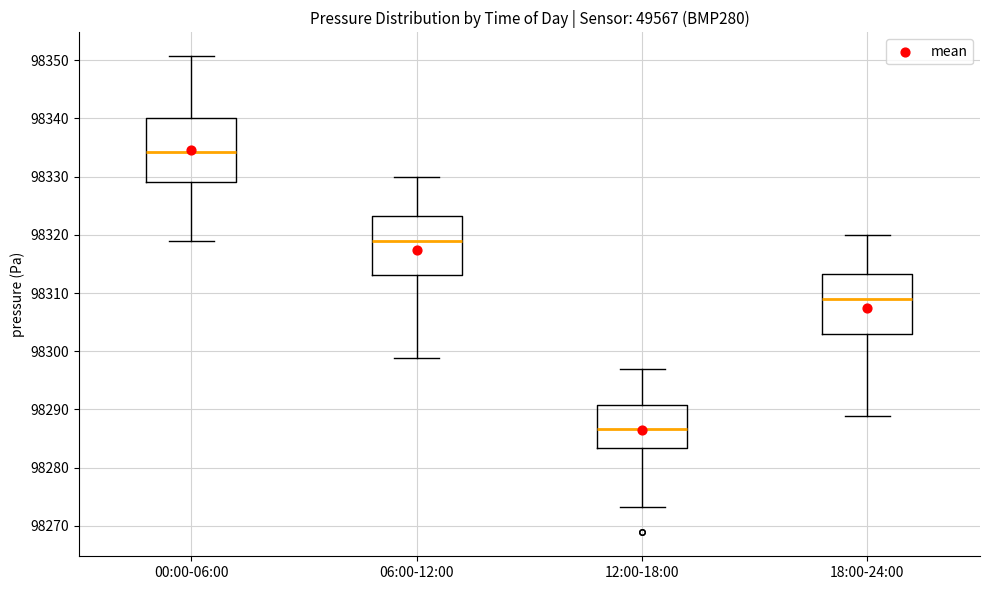

Where is the upper edge of the box for 18:00-24:00 on the y-axis? The values are not printed on the chart, so give them approximately, as read against the axis.

98313